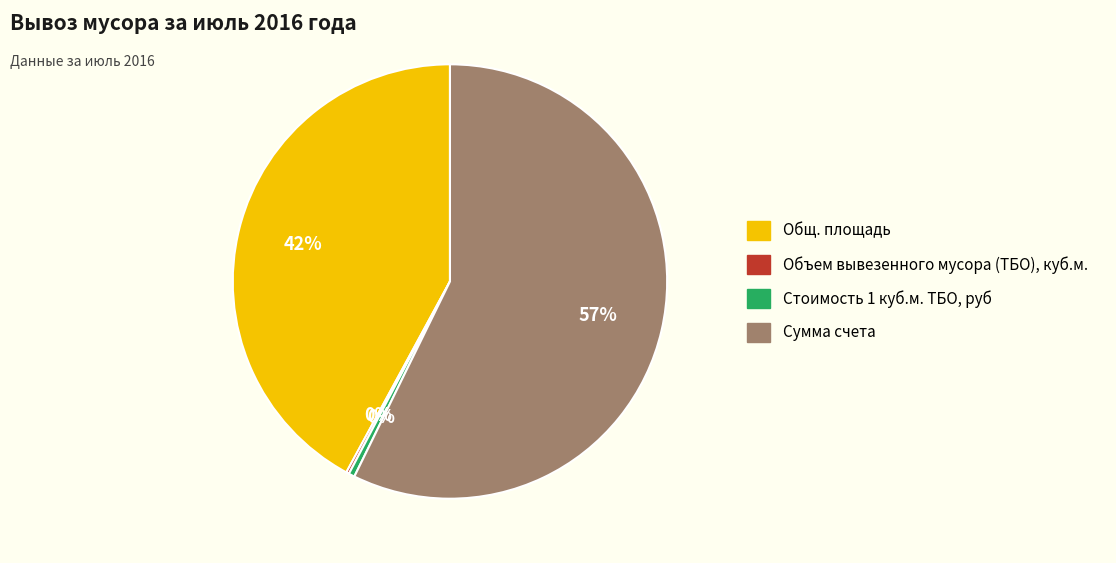

True or false: Сумма счета accounts for 63% of the total.

False